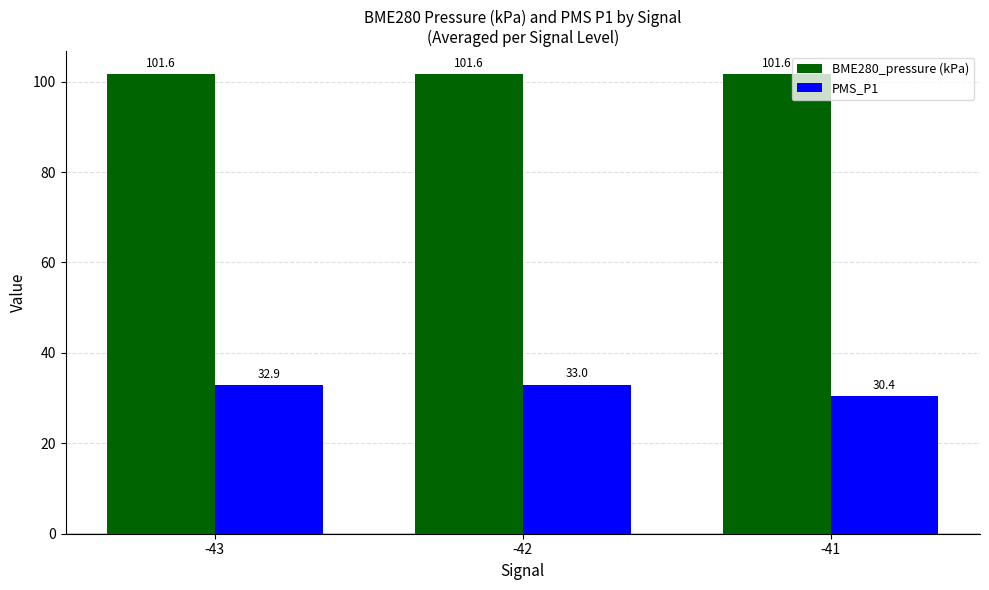

Which series has the largest total across all categories?

BME280_pressure (kPa)